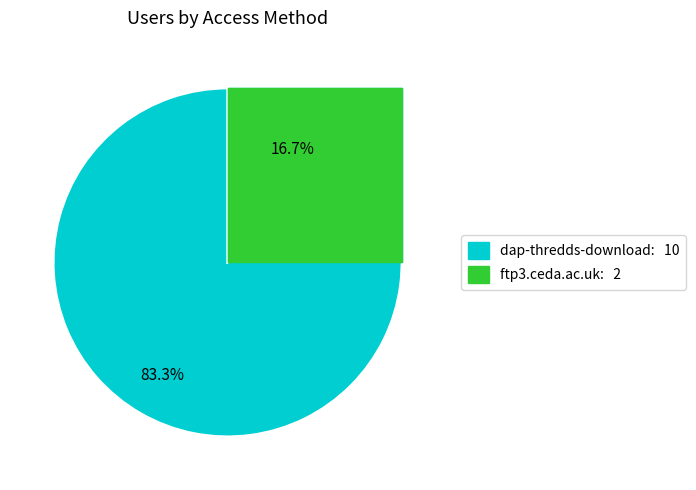

Rank the categories by value from lowest to highest.

ftp3.ceda.ac.uk, dap-thredds-download